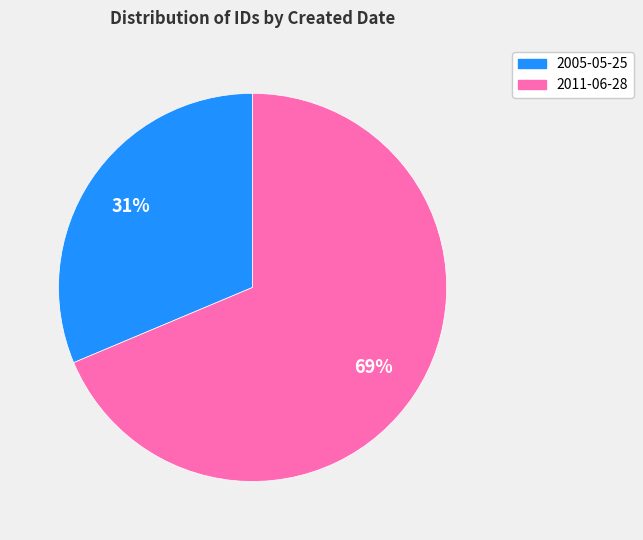

Rank the categories by value from highest to lowest.

2011-06-28, 2005-05-25